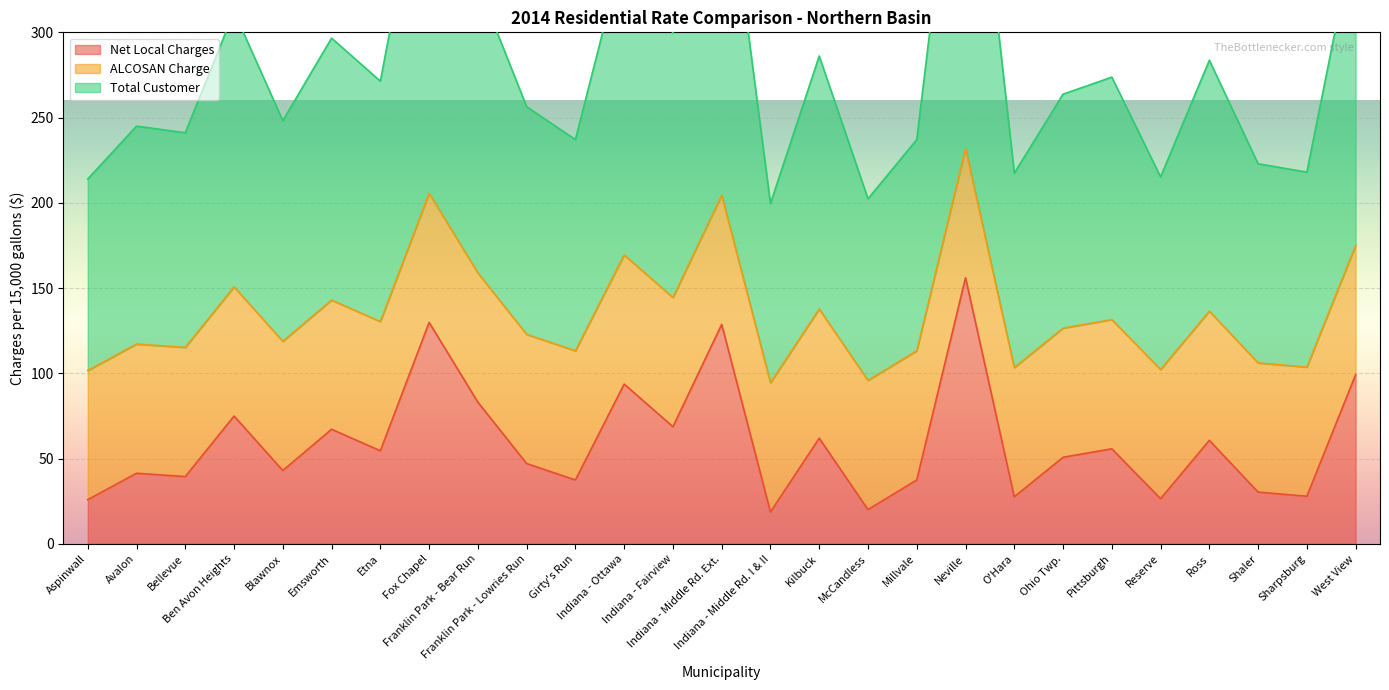

What is the label of the 13th point from the left?

Indiana - Fairview